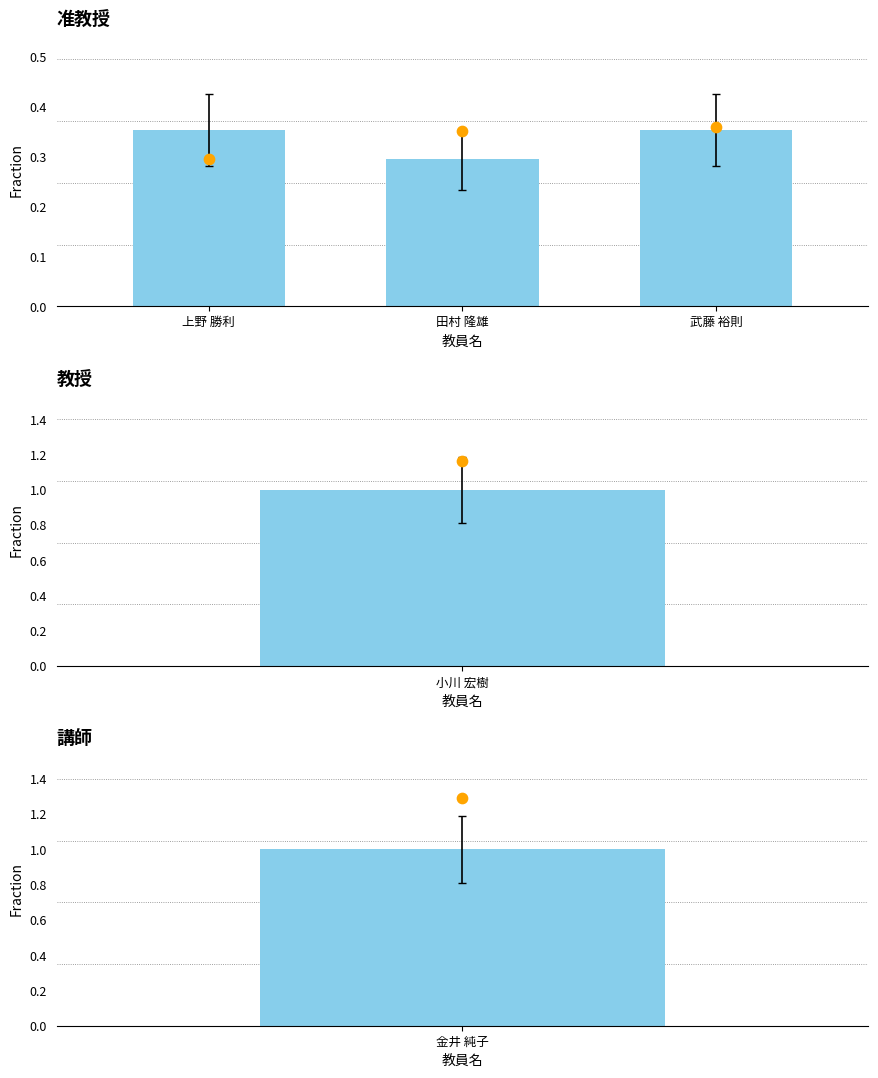

Which series has the largest total across all categories?

observed